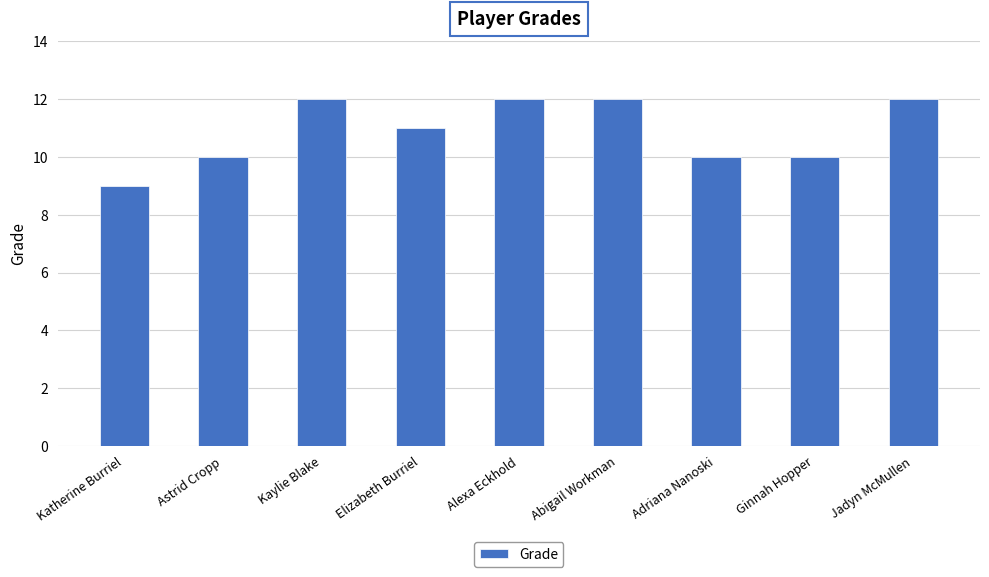

Reading left to right, what are all the values shown in this chart?

9	10	12	11	12	12	10	10	12